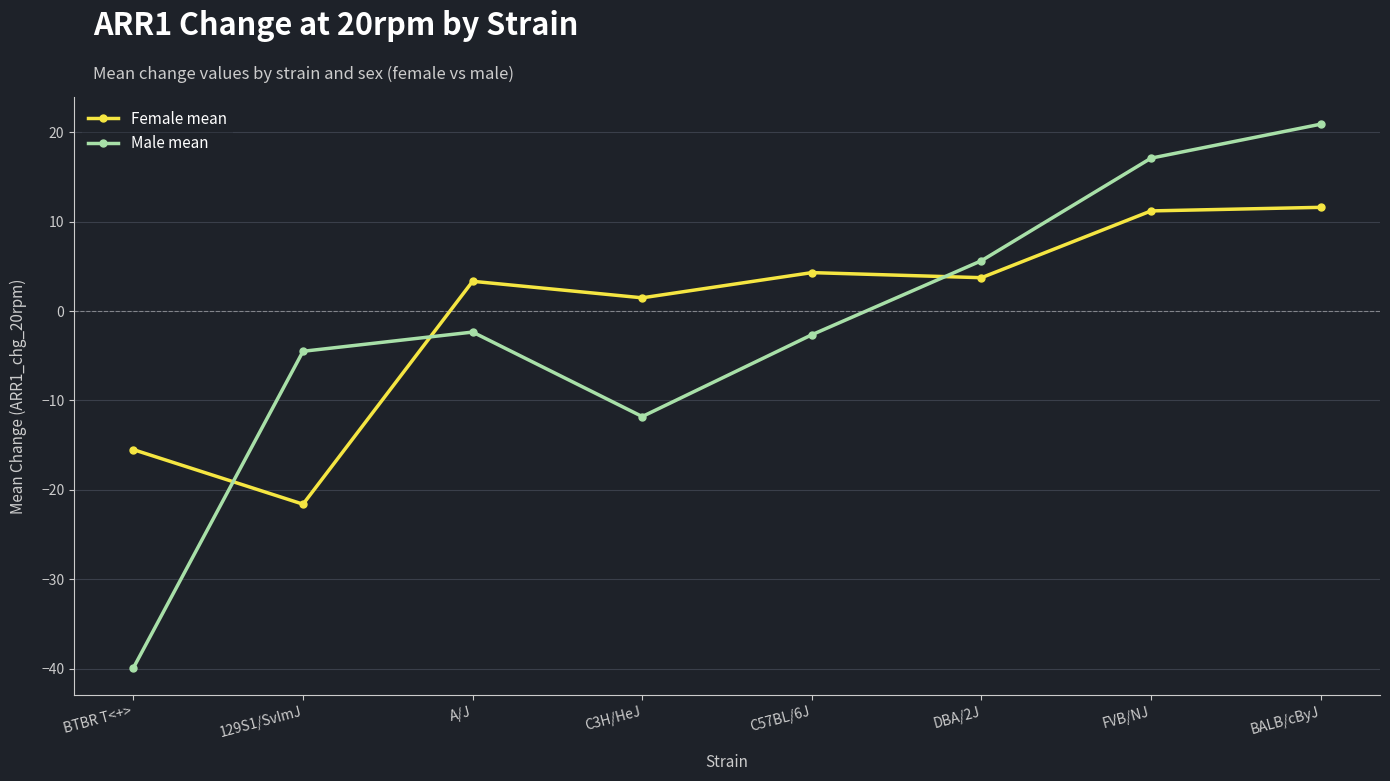

At which label is Male mean closest to -9?

C3H/HeJ